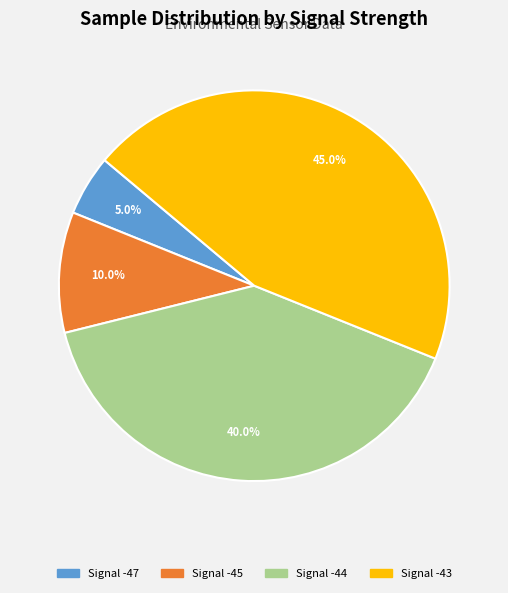

Is there a majority slice in this chart?

No